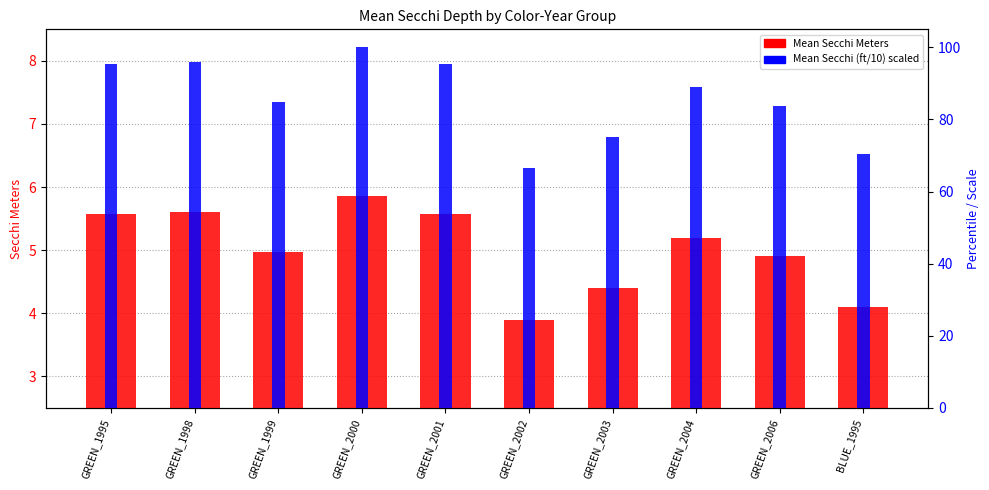

At how many categories does at least one series exceed 42?

10